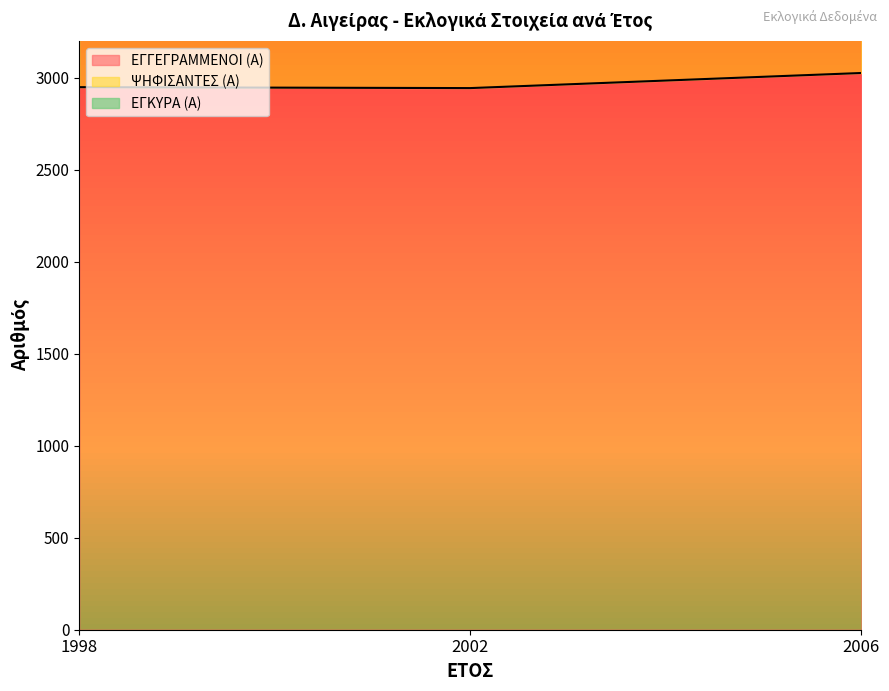

What is the difference between the highest and lowest values at 2006?

5011